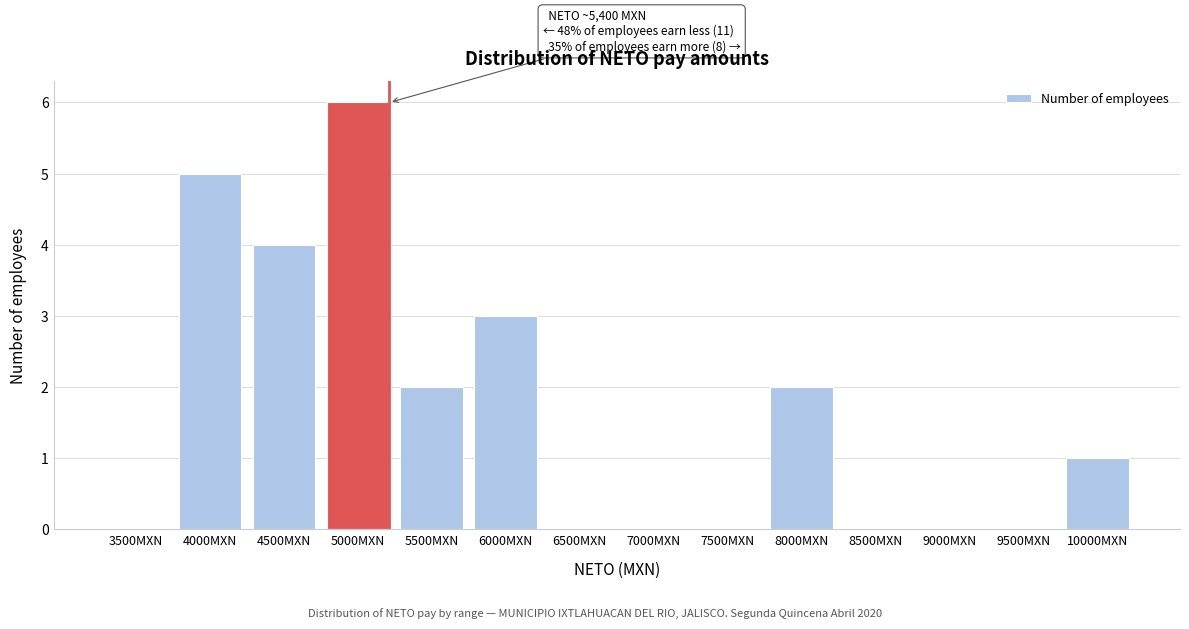

Reading left to right, transcribe all the data shown in this chart.

3500MXN=0	4000MXN=5	4500MXN=4	5000MXN=6	5500MXN=2	6000MXN=3	6500MXN=0	7000MXN=0	7500MXN=0	8000MXN=2	8500MXN=0	9000MXN=0	9500MXN=0	10000MXN=1